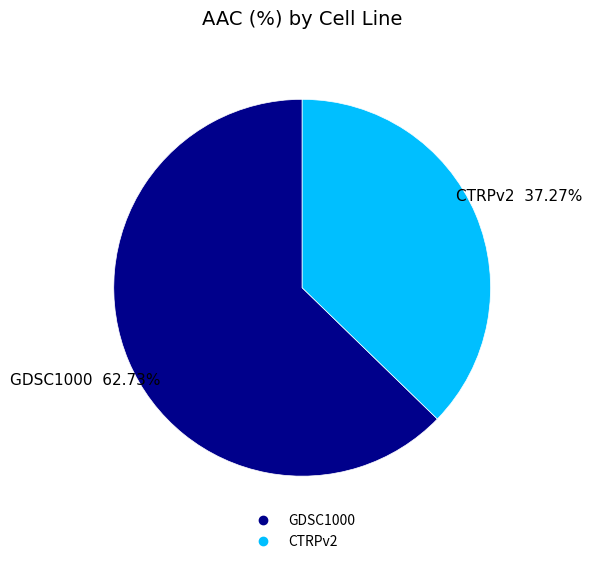

Does CTRPv2 account for over 50% of the chart?

No